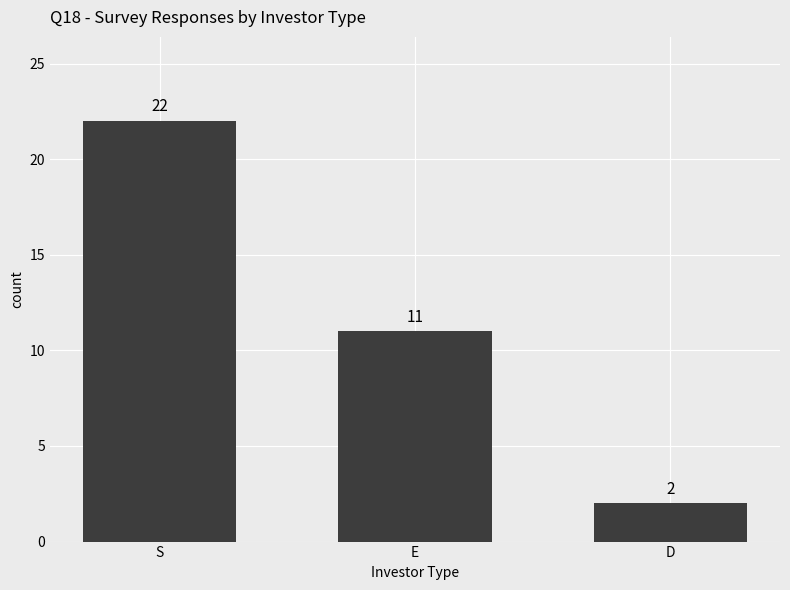

Count the values in the range 2 to 22.

3